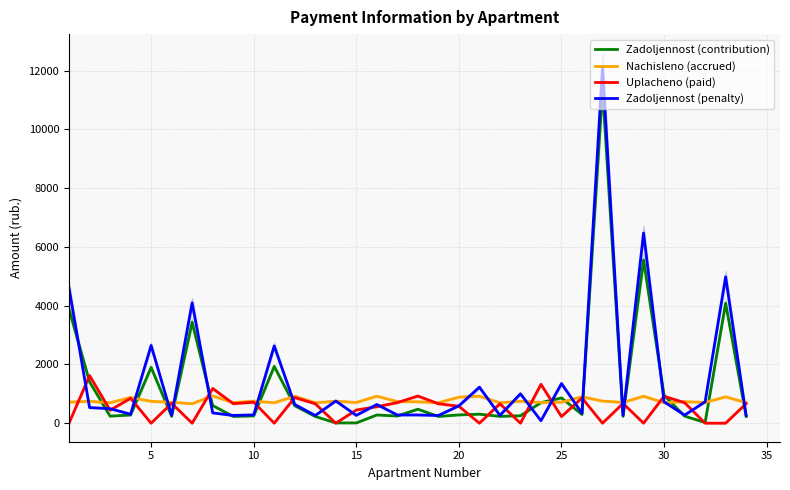

Which series has the largest total across all categories?

Zadoljennost (penalty)